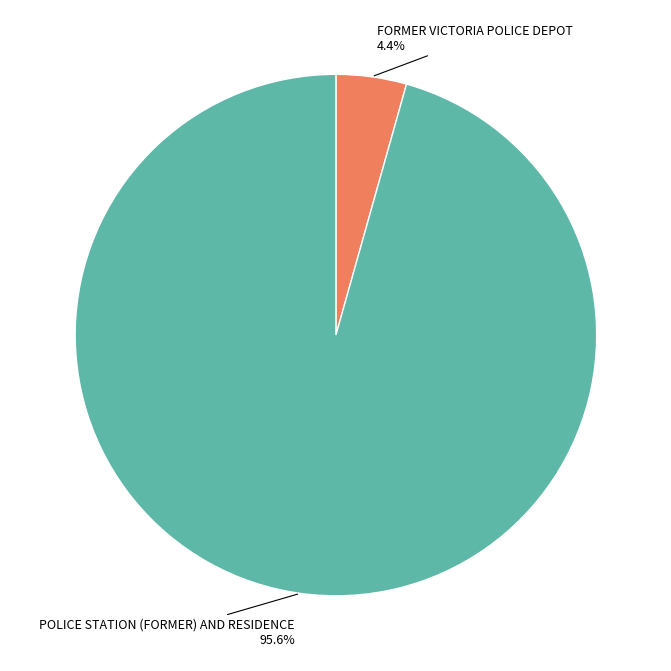

To the nearest percent, what is the combined percentage of FORMER VICTORIA POLICE DEPOT and POLICE STATION (FORMER) AND RESIDENCE?

100%